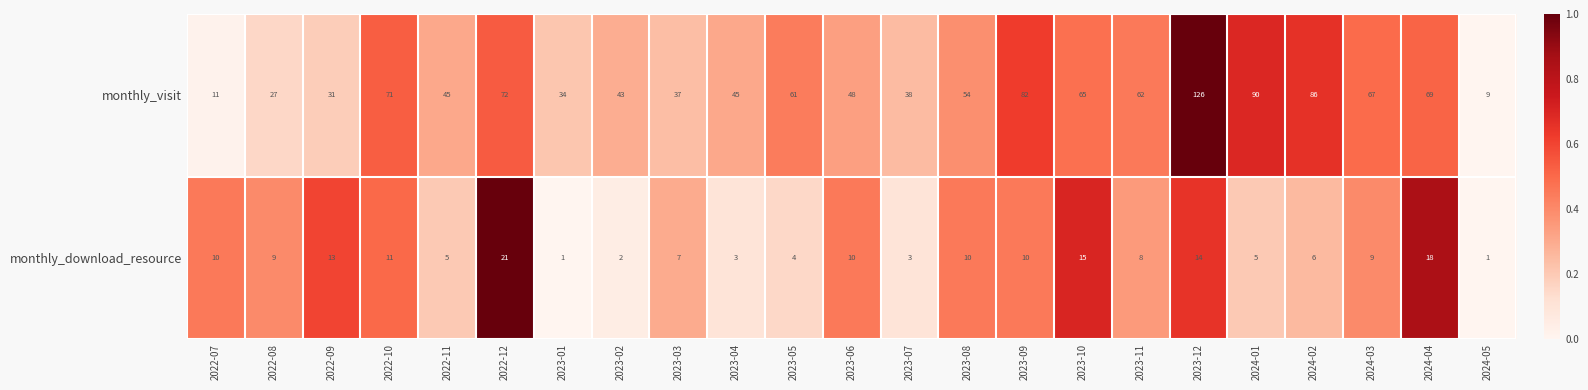

Rank the series by their maximum value, from lowest to highest.

monthly_download_resource, monthly_visit